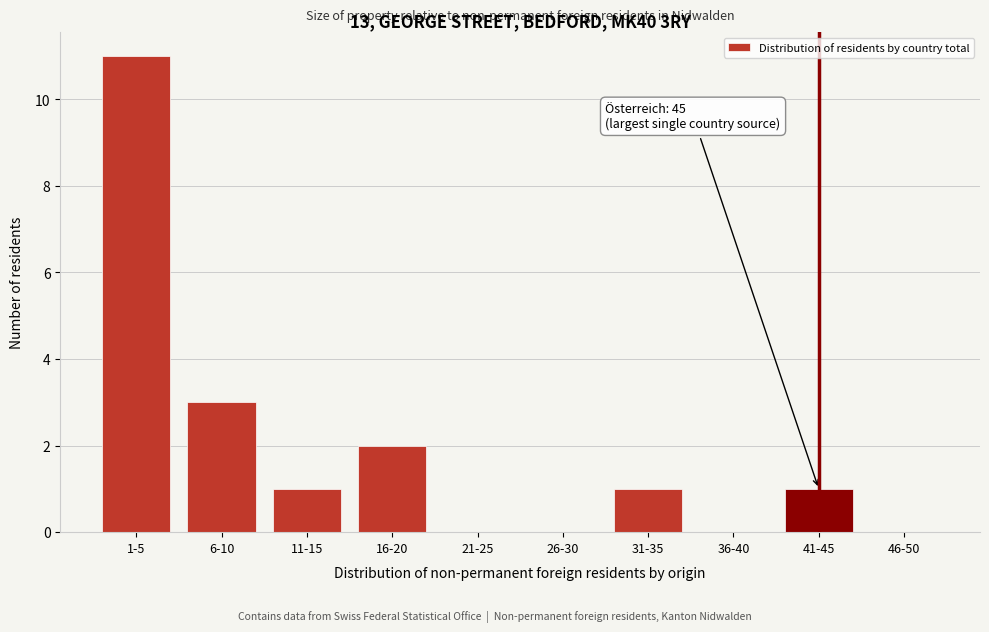

Reading left to right, list all the values displayed in this chart.

1-5=11	6-10=3	11-15=1	16-20=2	21-25=0	26-30=0	31-35=1	36-40=0	41-45=1	46-50=0